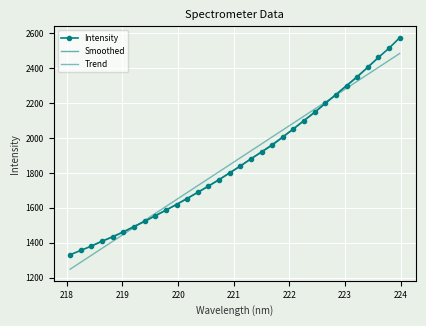

Is it true that the value at 222.0721 is 2052.9?

True